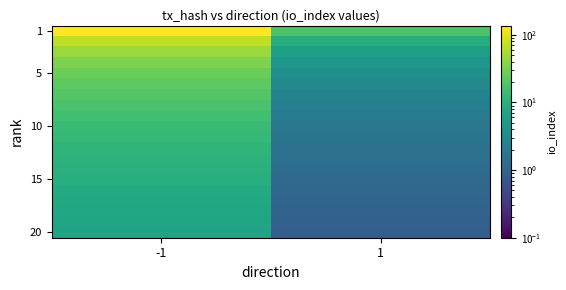

Which has a higher value, -1 or 1?

-1